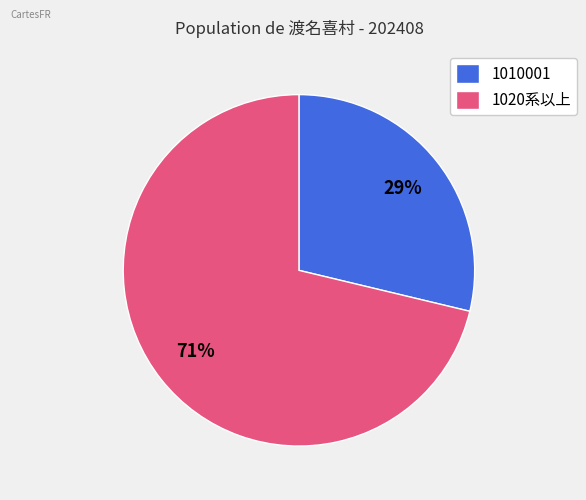

To the nearest percent, what is the combined percentage of 1010001 and 1020系以上?

100%